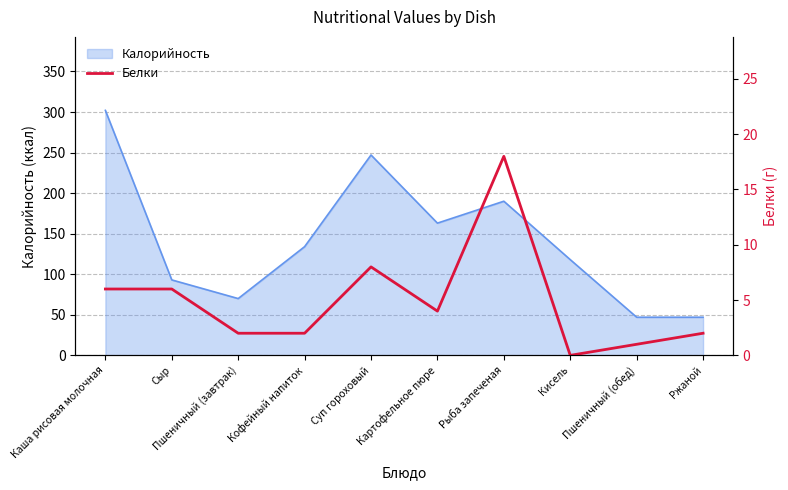

What is the sum of all values?

49